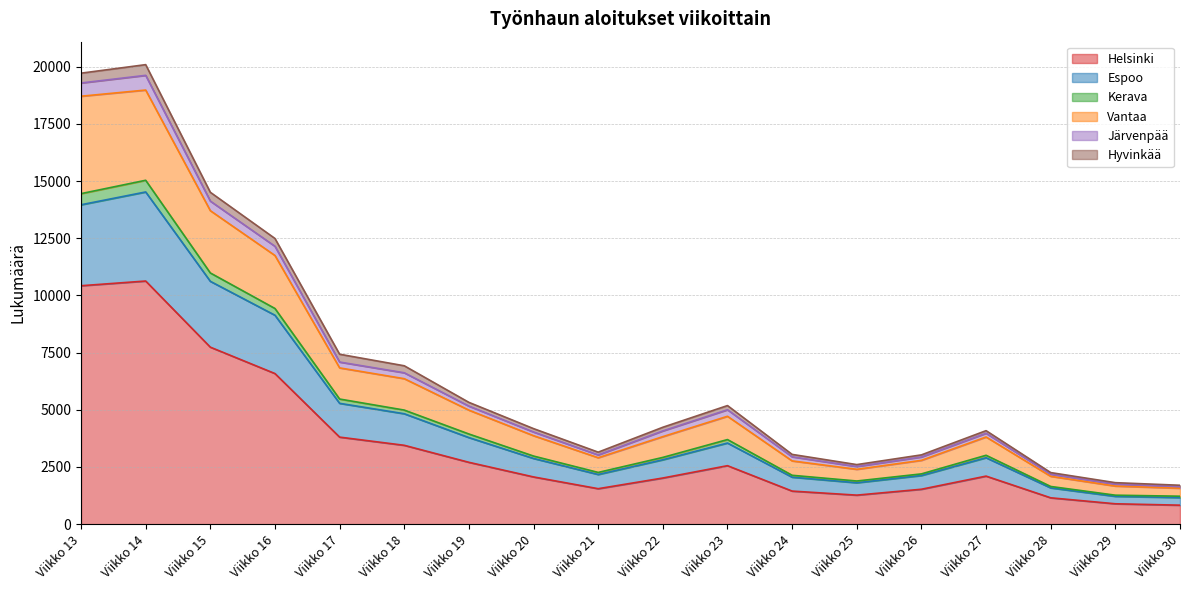

The Kerava series shows 5811 at Viikko 15. True or false?

False